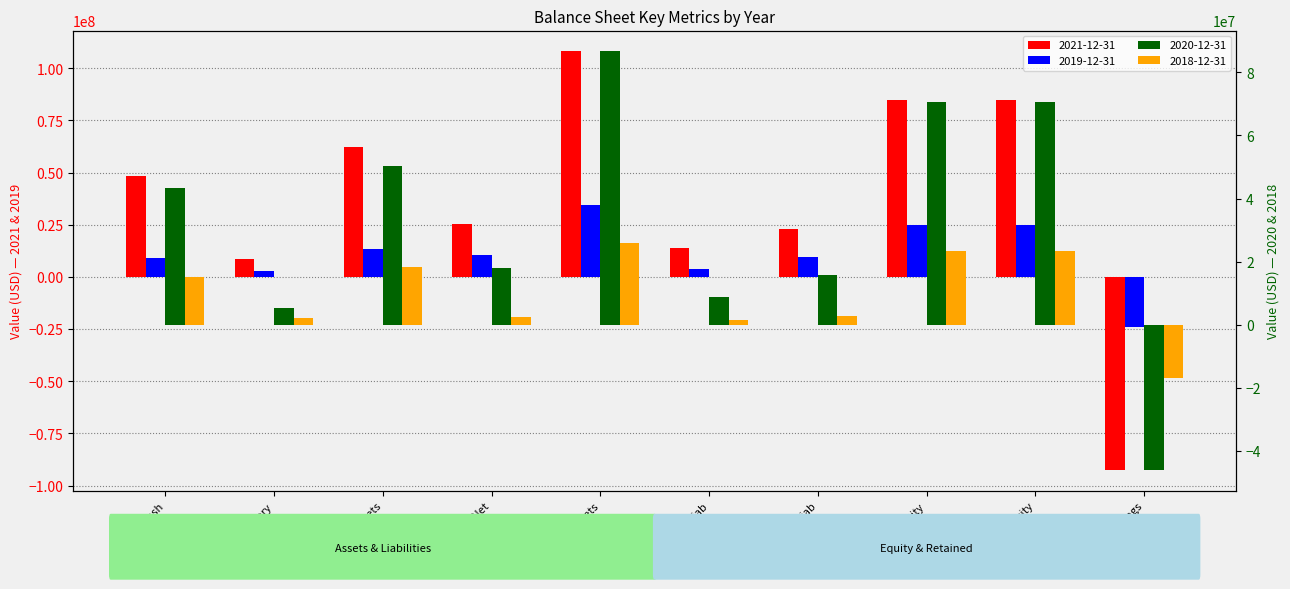

What are all the series names shown in the legend?

2021-12-31, 2019-12-31, 2020-12-31, 2018-12-31